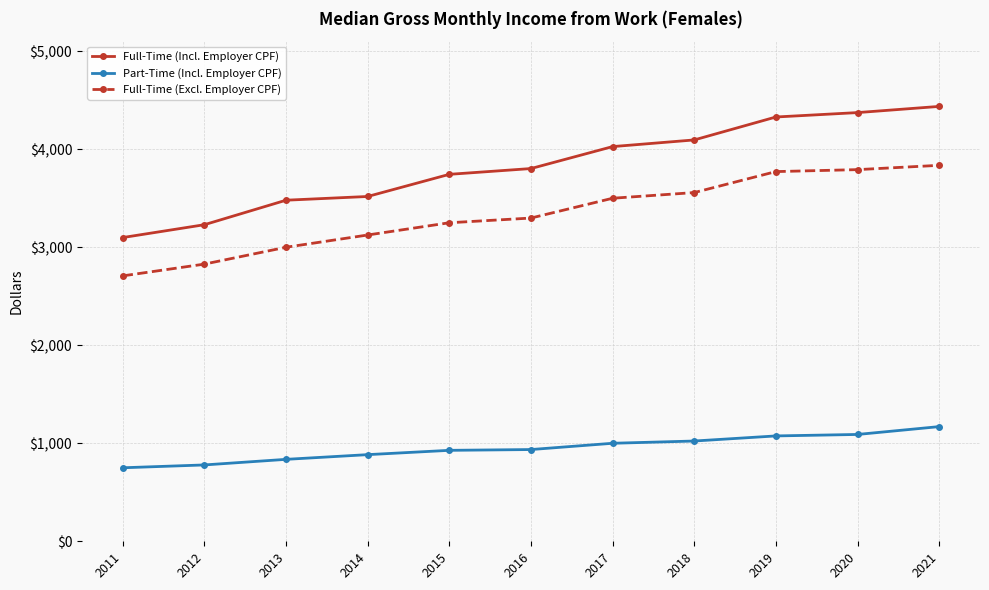

True or false: Full-Time (Excl. Employer CPF) and Full-Time (Incl. Employer CPF) cross at least once.

False